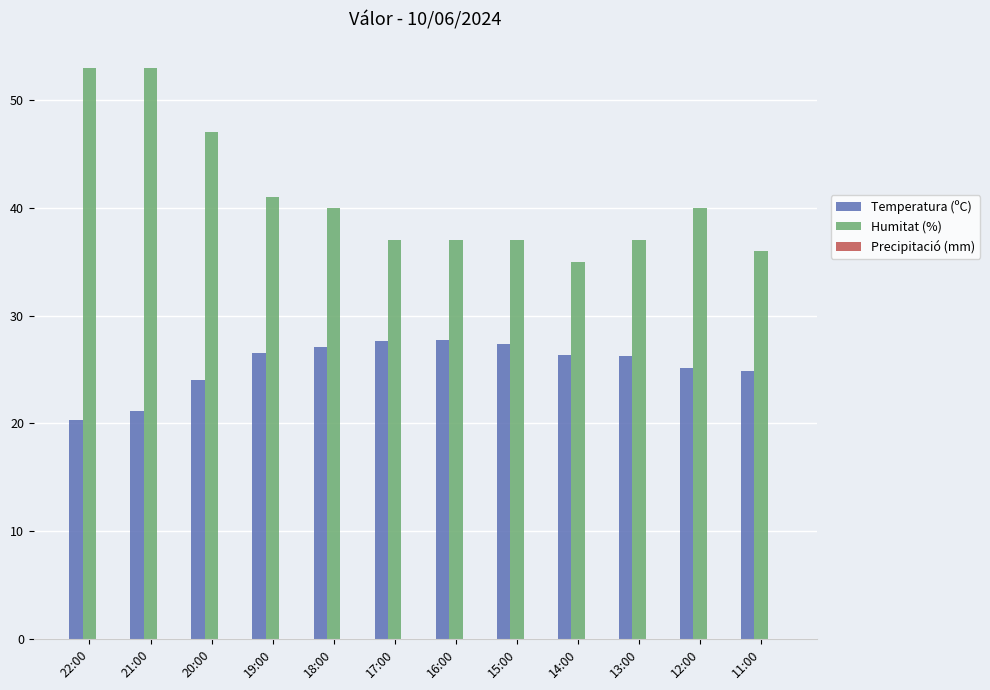

The Temperatura (ºC) series shows 26.5 at 19:00. True or false?

True